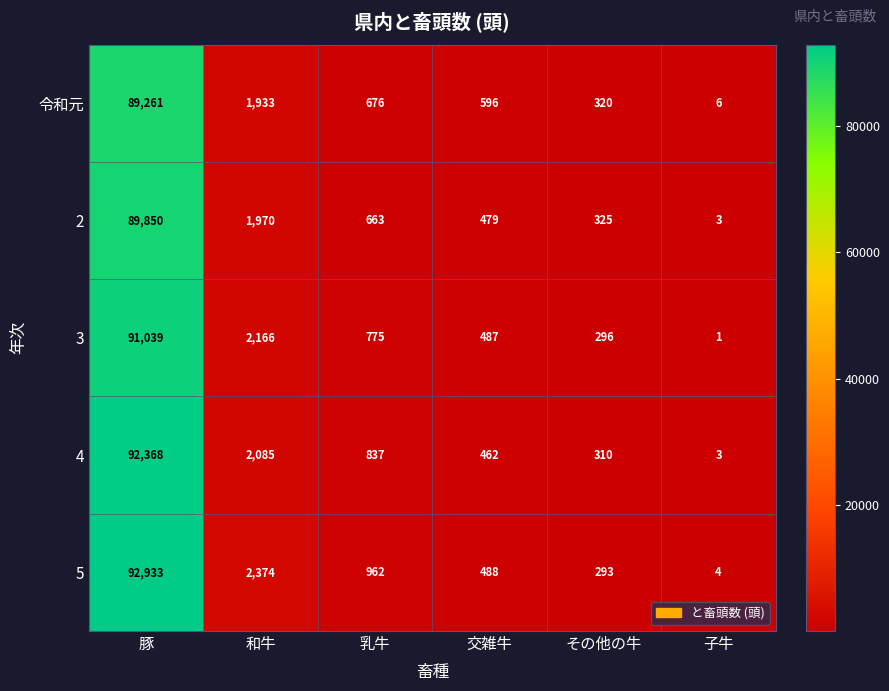

Rank the series at 和牛 from highest to lowest value.

5, 3, 4, 2, 令和元